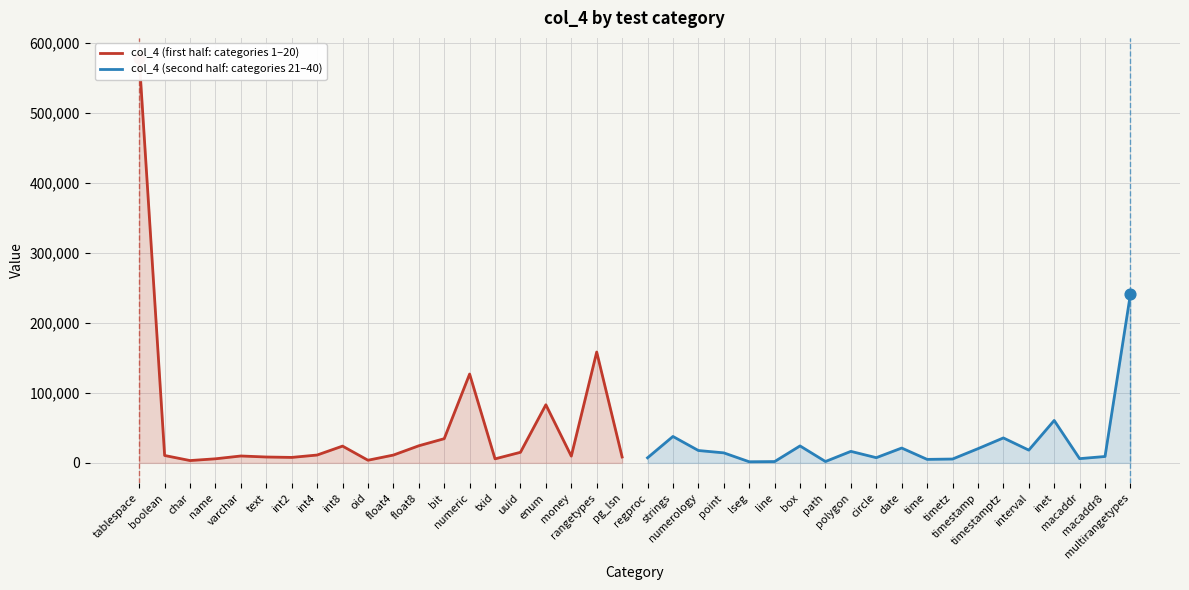

Which series has the largest Y range (max minus min)?

col_4 (first half: categories 1–20)